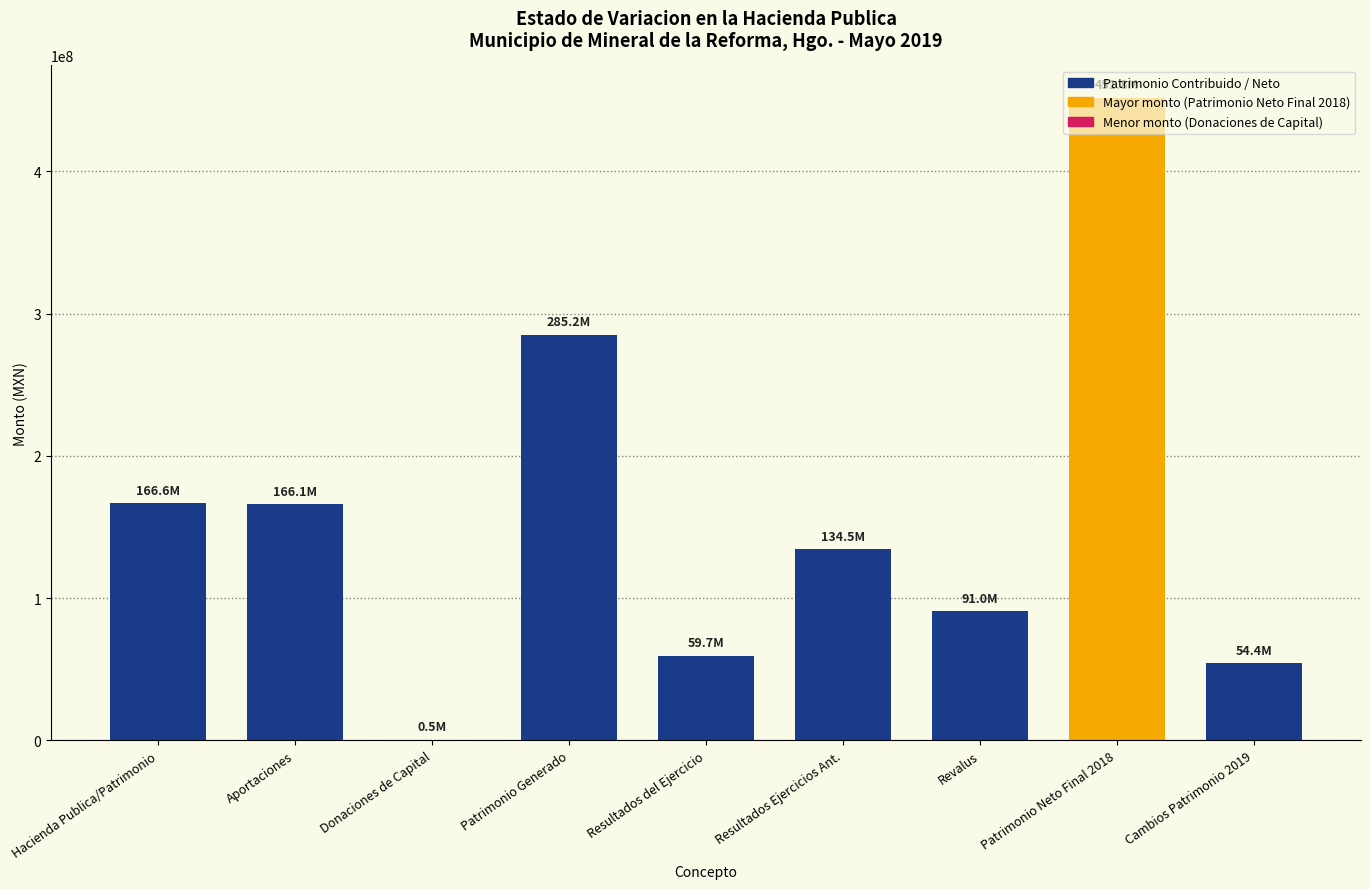

The value at Cambios Patrimonio 2019 is 54354245.7. True or false?

True